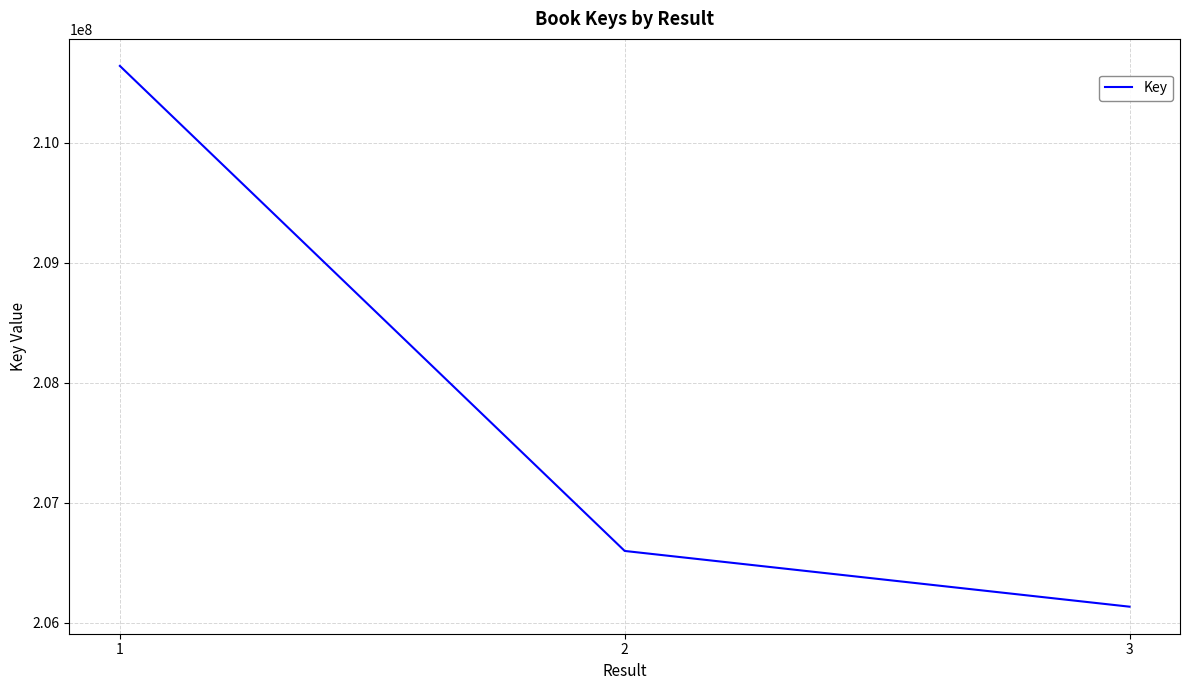

How many distinct data groups are displayed?

1